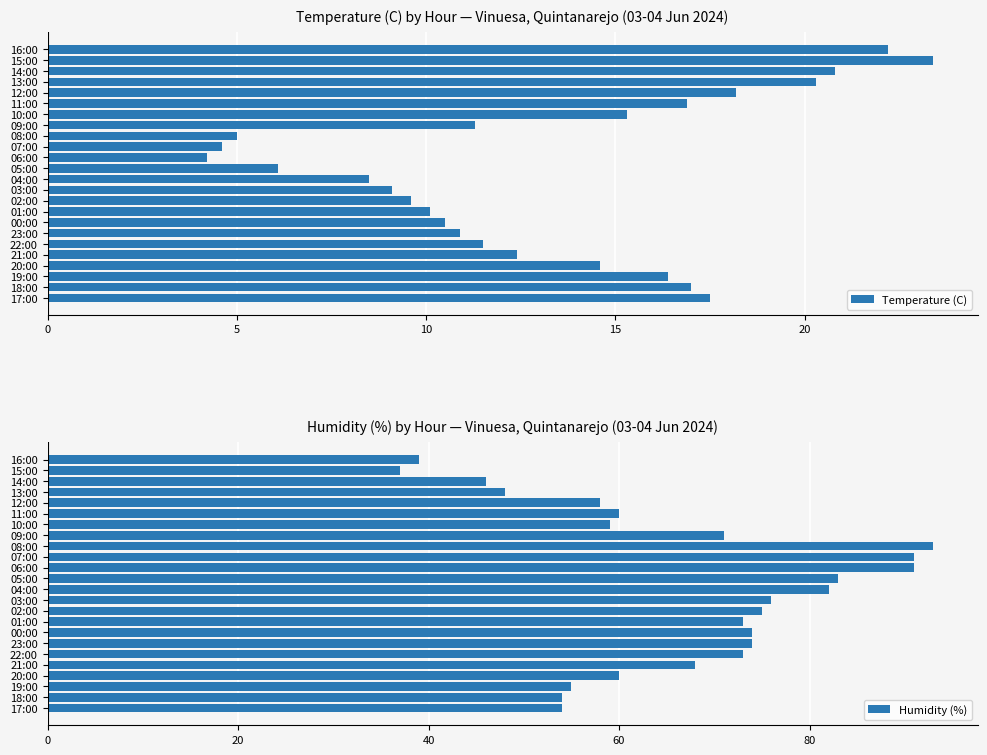

The value of Temperature (C) at 18:00 is 17.0. True or false?

True